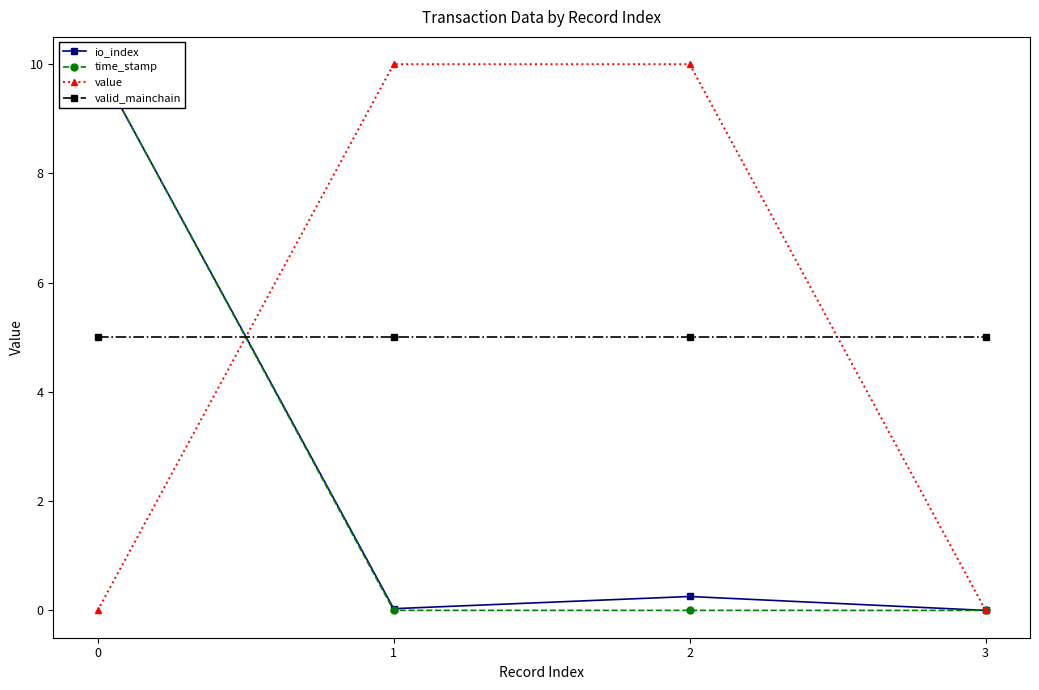

Which series has the largest range (max minus min)?

io_index